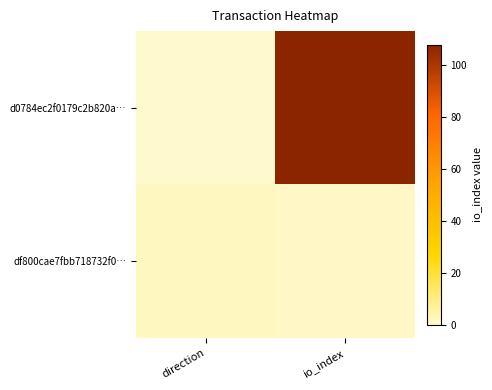

What is the spread (max minus min) of values at io_index?

107